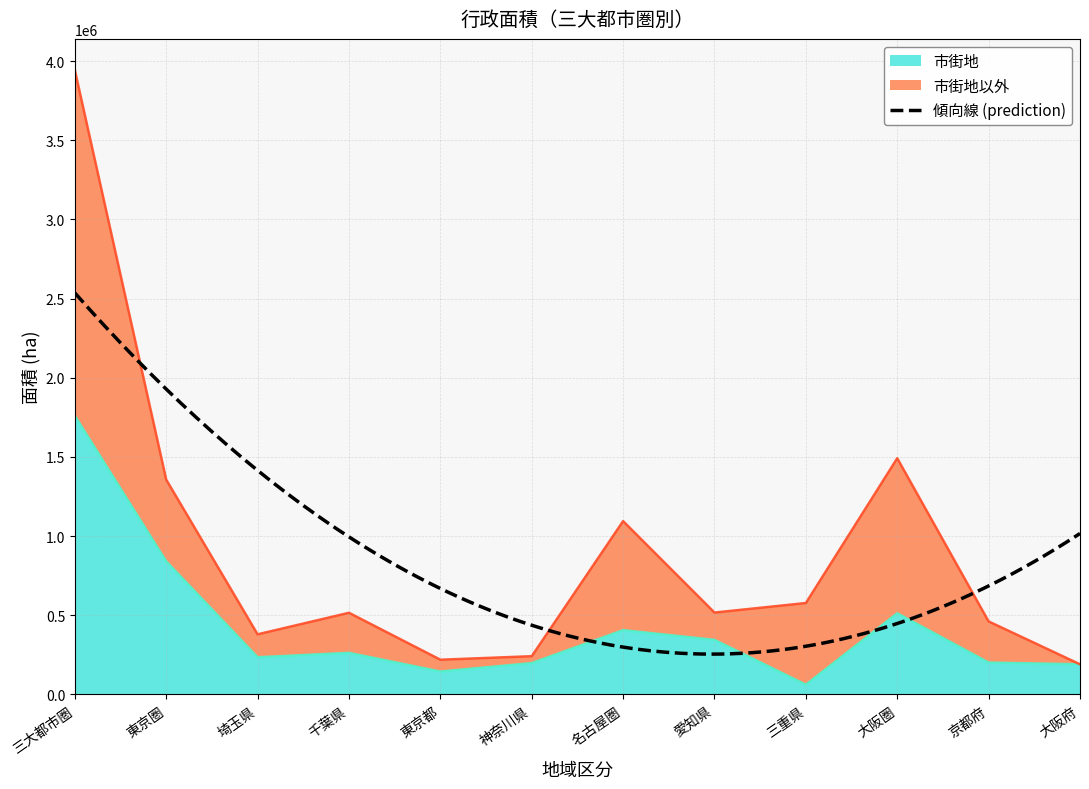

Between 東京都 and 東京圏, which is larger?

東京圏